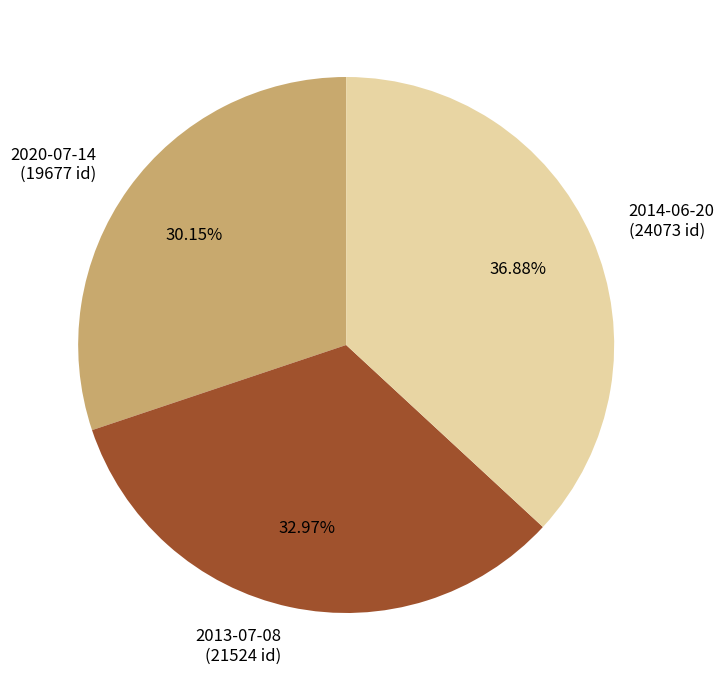

To the nearest percent, what is the average slice percentage?

33%